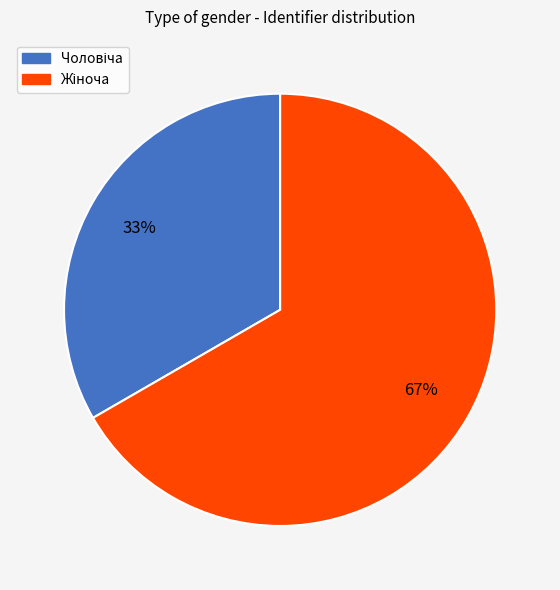

Count the number of slices in the pie.

2